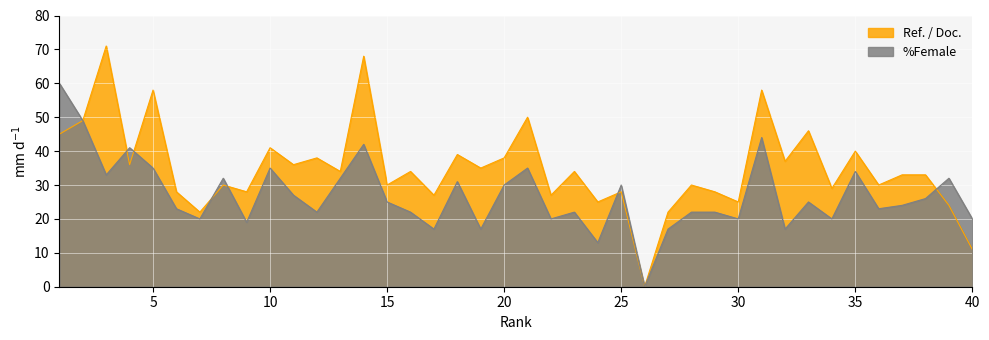

Where is %Female nearest to the value 30?

20